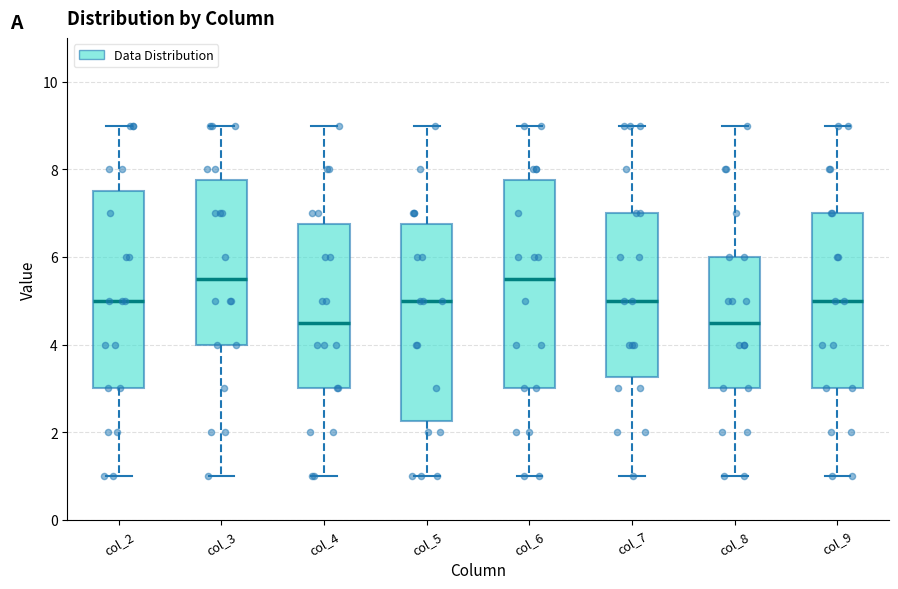

Reading left to right, read every box against the y-axis: the position of its median line, the range the box covers, and the ends of its whiskers. The values are not printed on the chart, so give them approximately, as read against the axis.

col_2: median 5.0, box 3.0 to 7.6, whiskers 1.0 to 9.0
col_3: median 5.6, box 4.0 to 7.8, whiskers 1.0 to 9.0
col_4: median 4.6, box 3.0 to 6.8, whiskers 1.0 to 9.0
col_5: median 5.0, box 2.2 to 6.8, whiskers 1.0 to 9.0
col_6: median 5.6, box 3.0 to 7.8, whiskers 1.0 to 9.0
col_7: median 5.0, box 3.2 to 7.0, whiskers 1.0 to 9.0
col_8: median 4.6, box 3.0 to 6.0, whiskers 1.0 to 9.0
col_9: median 5.0, box 3.0 to 7.0, whiskers 1.0 to 9.0